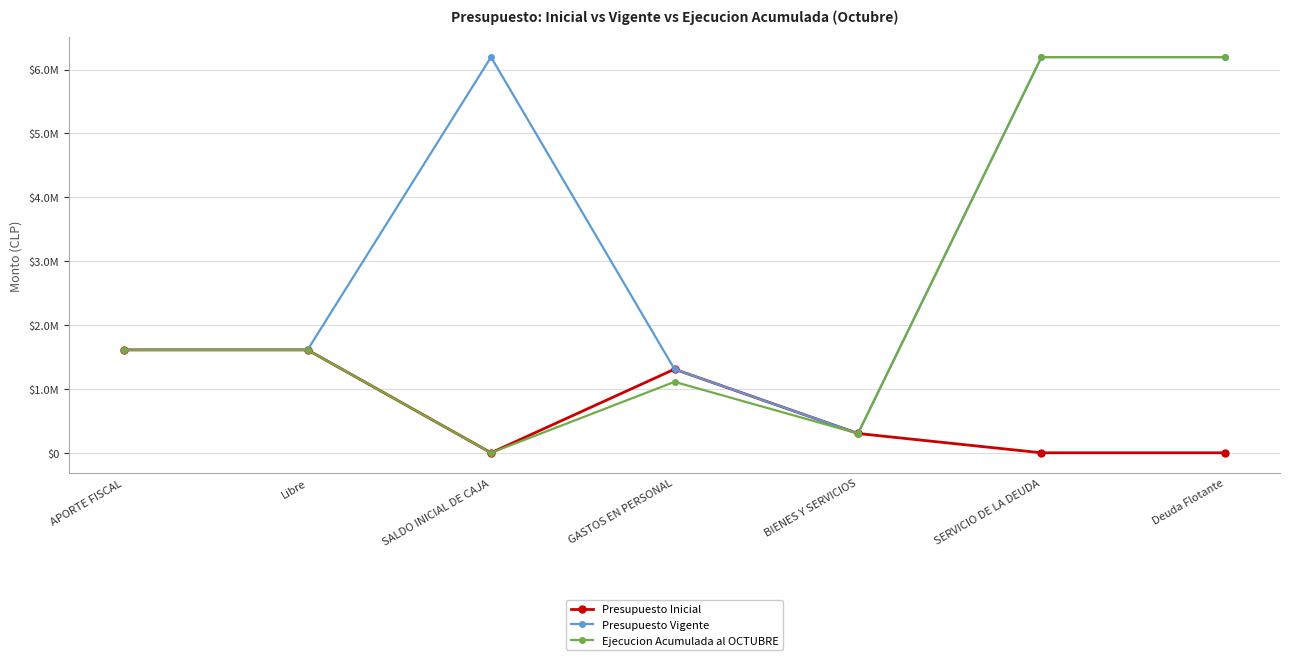

Rank the categories by Presupuesto Vigente value from lowest to highest.

BIENES Y SERVICIOS, GASTOS EN PERSONAL, APORTE FISCAL, Libre, SALDO INICIAL DE CAJA, SERVICIO DE LA DEUDA, Deuda Flotante